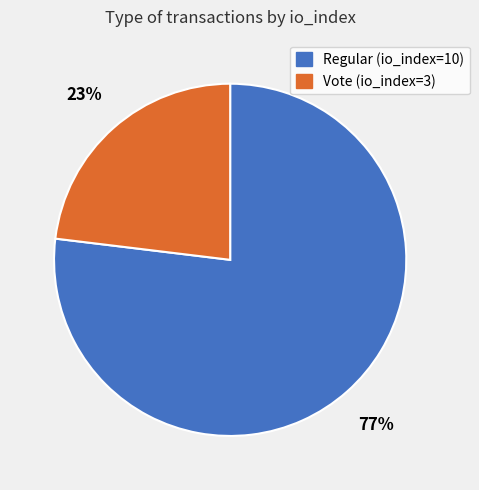

Does any single category account for the majority?

Yes